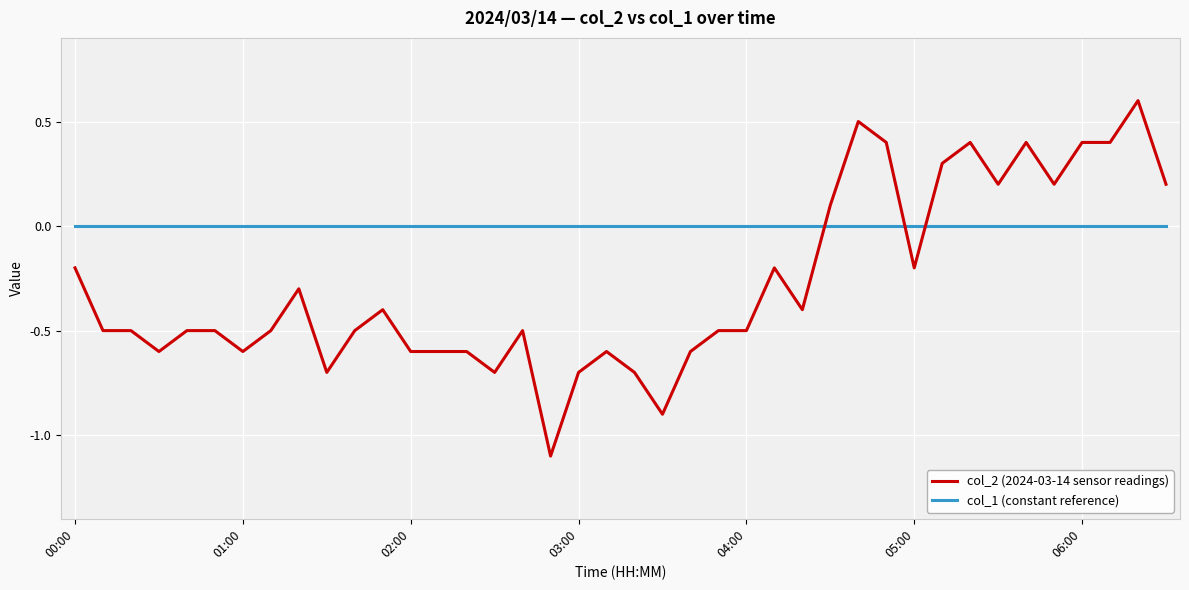

Rank the series by their maximum value, from highest to lowest.

col_2 (2024-03-14 sensor readings), col_1 (constant reference)